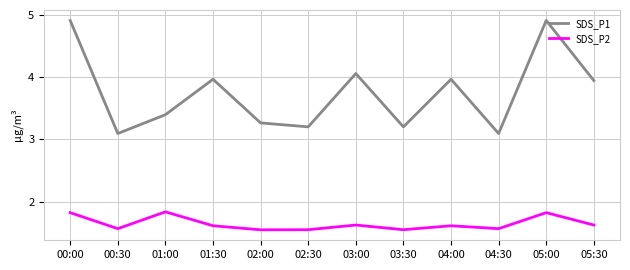

The value of SDS_P2 at 00:00 is 2.8. True or false?

False